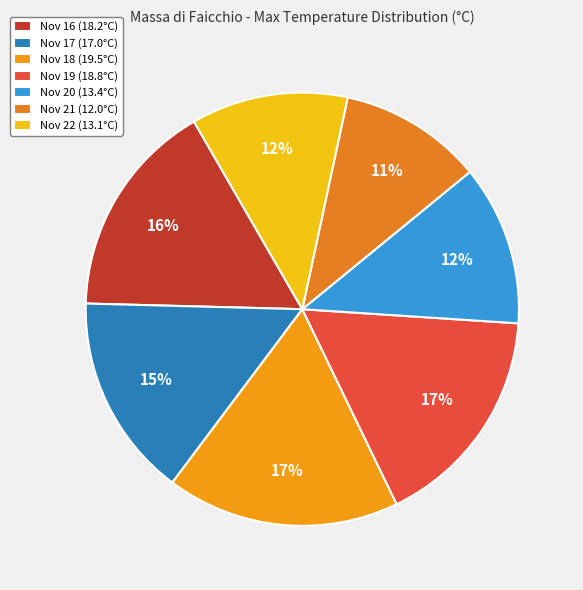

Is there any slice that represents more than half of the pie?

No